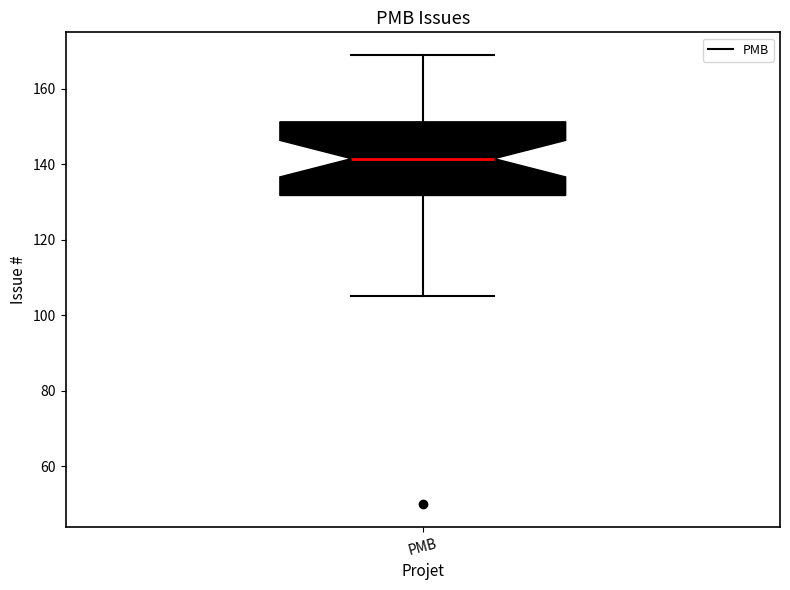

Where is the lower edge of the box for PMB on the y-axis? The values are not printed on the chart, so give them approximately, as read against the axis.

132